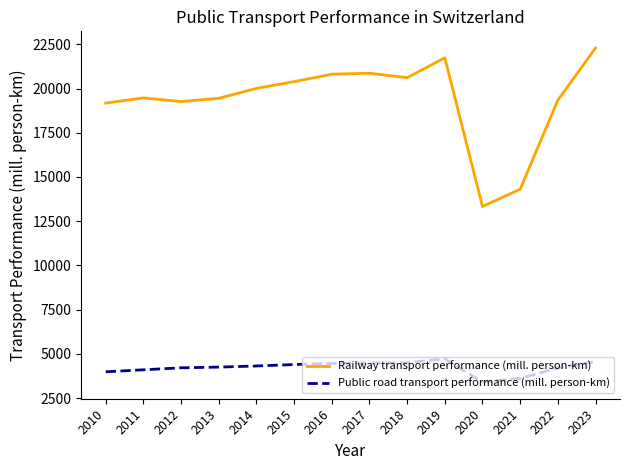

True or false: Public road transport performance (mill. person-km) and Railway transport performance (mill. person-km) intersect in this chart.

False